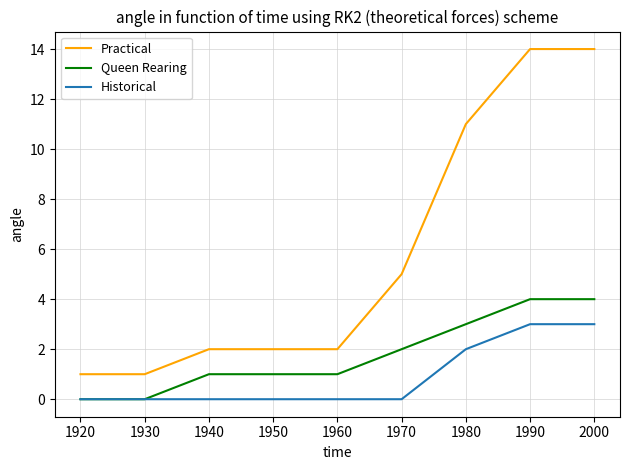

Rank the series by their maximum value, from highest to lowest.

Practical, Queen Rearing, Historical